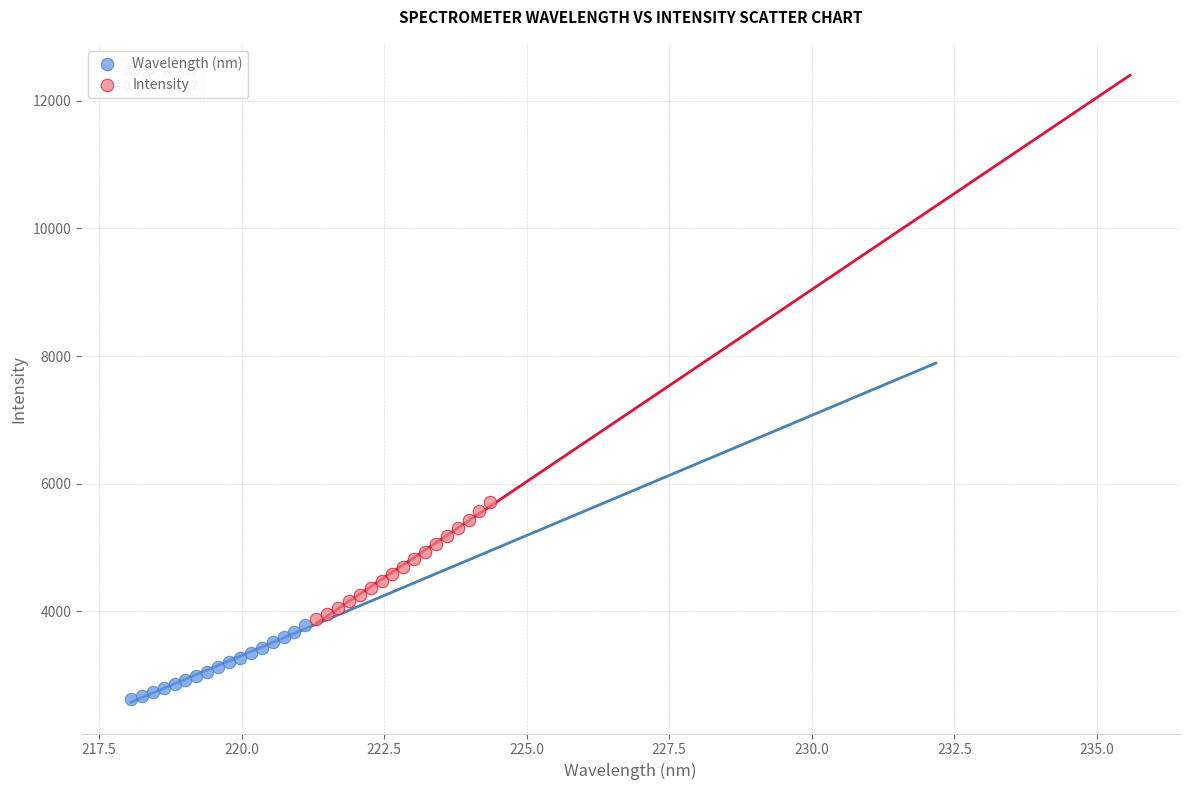

Which series contains the lowest Y value?

Wavelength (nm)